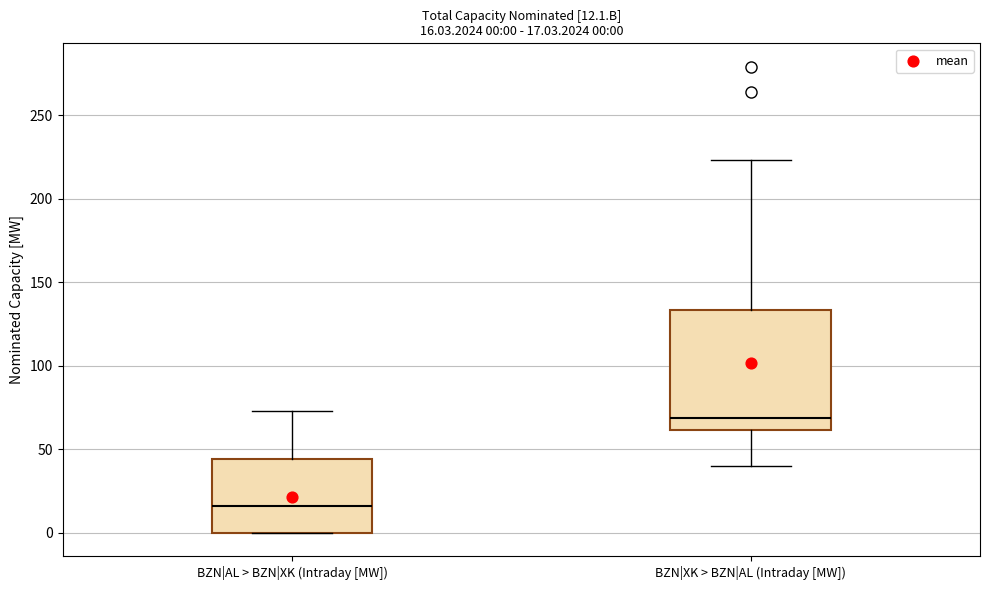

Which box's median line is the highest?

BZN|XK > BZN|AL (Intraday [MW])